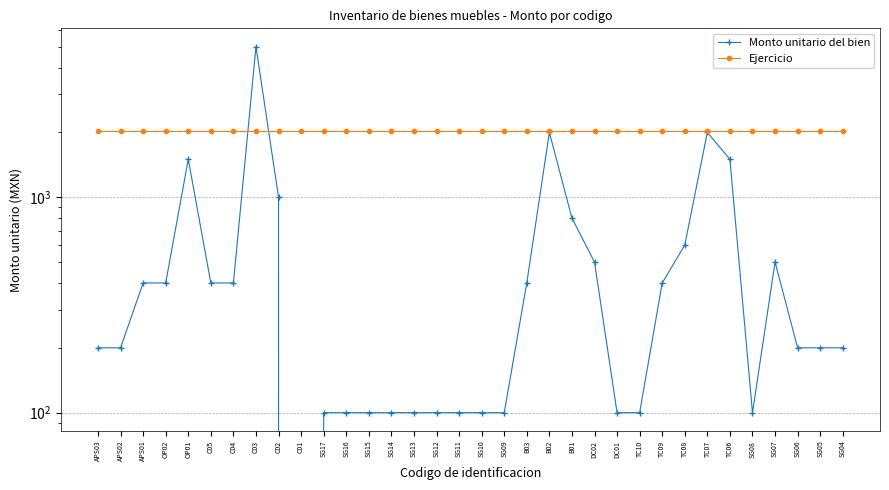

Where is Monto unitario del bien nearest to the value 2500?

B02